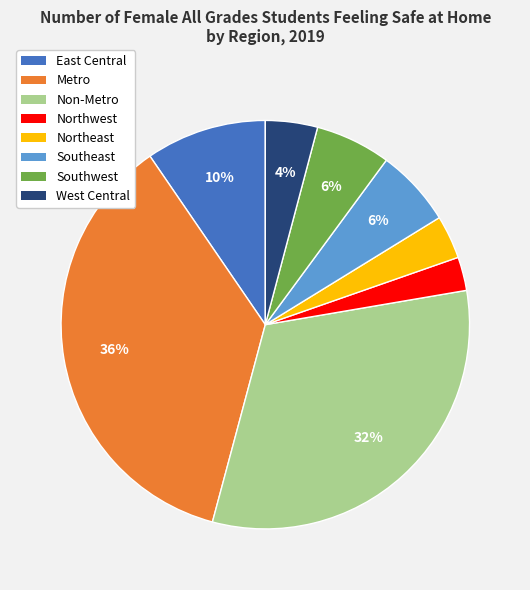

Which has a higher value, Southeast or Northeast?

Southeast